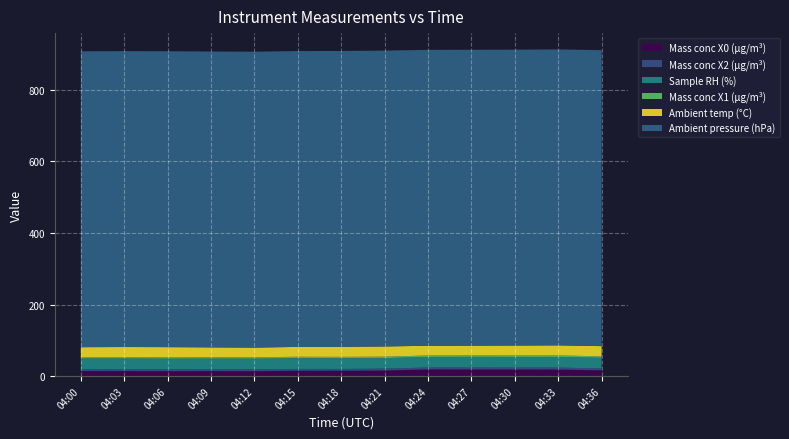

Reading left to right, extract all data points from this chart.

Mass conc X0 (μg/m³): 04:00=14.3	04:03=14.1	04:06=13.7	04:09=14.1	04:12=13.7	04:15=15.0	04:18=14.9	04:21=15.7	04:24=18.9	04:27=18.6	04:30=18.5	04:33=18.4	04:36=16.2
Mass conc X2 (μg/m³): 04:00=5.3	04:03=5.3	04:06=5.3	04:09=5.3	04:12=5.2	04:15=5.2	04:18=5.2	04:21=5.3	04:24=5.3	04:27=5.4	04:30=5.4	04:33=5.5	04:36=5.5
Sample RH (%): 04:00=29.8	04:03=29.9	04:06=29.7	04:09=29.5	04:12=29.8	04:15=29.9	04:18=29.6	04:21=29.4	04:24=29.4	04:27=29.8	04:30=29.8	04:33=29.7	04:36=29.5
Mass conc X1 (μg/m³): 04:00=4.0	04:03=4.0	04:06=4.0	04:09=4.0	04:12=4.0	04:15=4.0	04:18=4.1	04:21=4.1	04:24=4.2	04:27=4.2	04:30=4.2	04:33=4.2	04:36=4.2
Ambient temp (°C): 04:00=27.6	04:03=28.1	04:06=28.4	04:09=27.5	04:12=27.1	04:15=27.6	04:18=28.1	04:21=28.5	04:24=27.2	04:27=27.2	04:30=27.7	04:33=28.2	04:36=28.5
Ambient pressure (hPa): 04:00=826.9	04:03=826.9	04:06=826.9	04:09=826.8	04:12=826.9	04:15=826.8	04:18=826.8	04:21=826.9	04:24=826.9	04:27=826.9	04:30=826.9	04:33=827.0	04:36=827.2